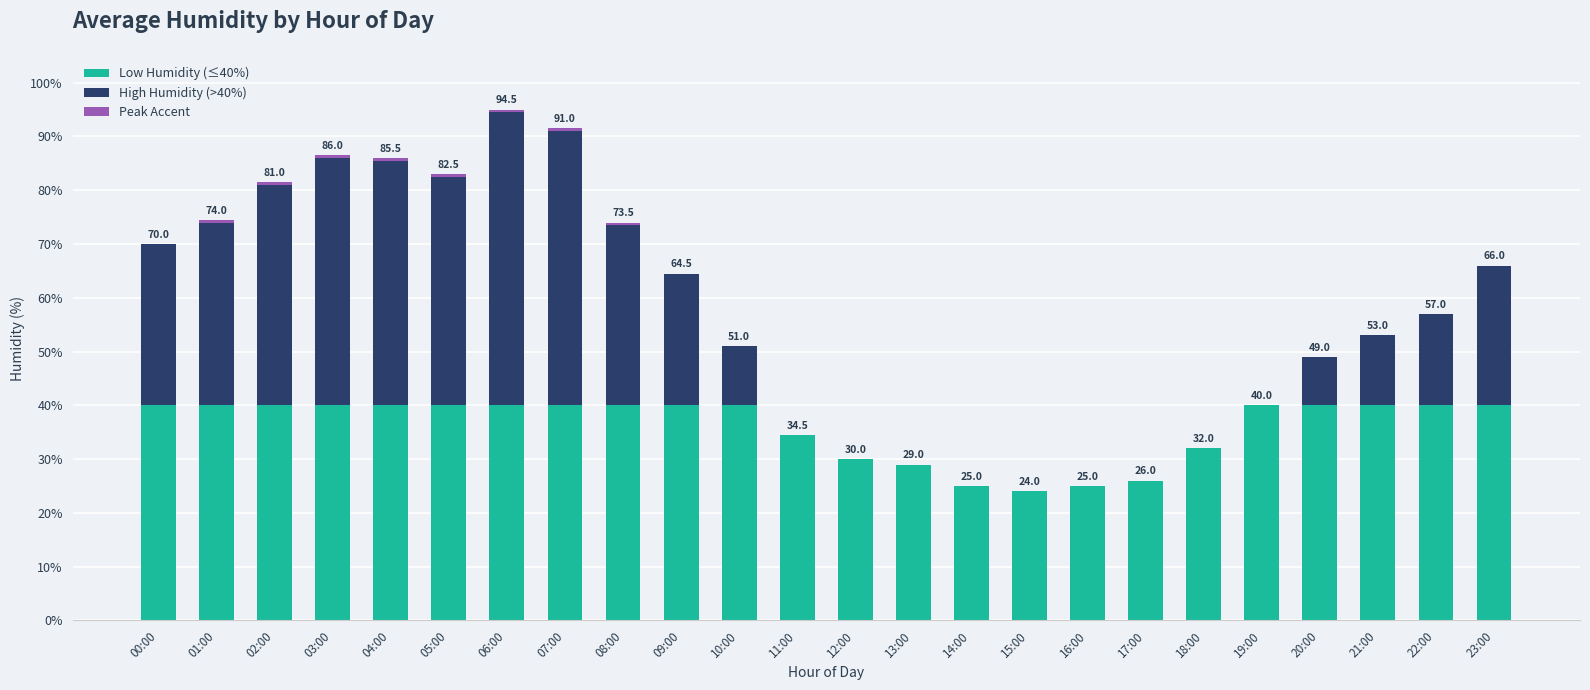

How many categories are shown in the chart?

24